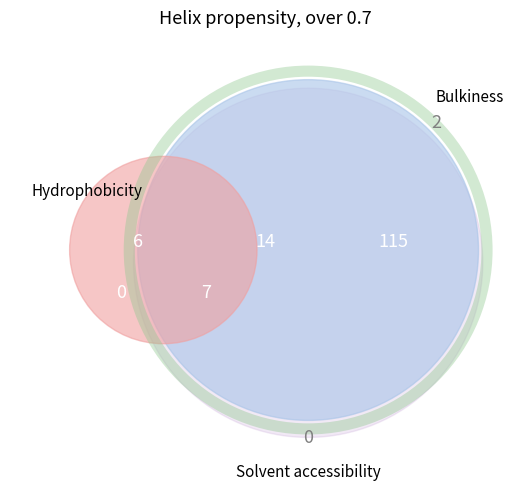

The making your own commercial slice represents 22% of the pie. True or false?

False